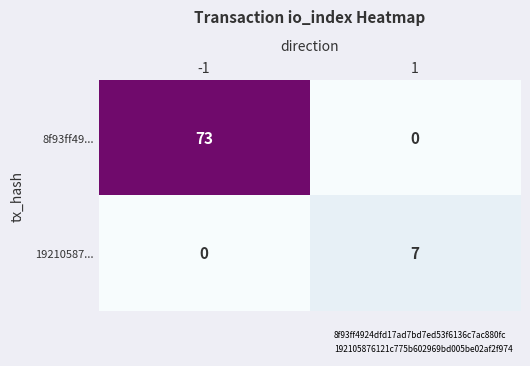

What is the maximum value shown in the chart?

73